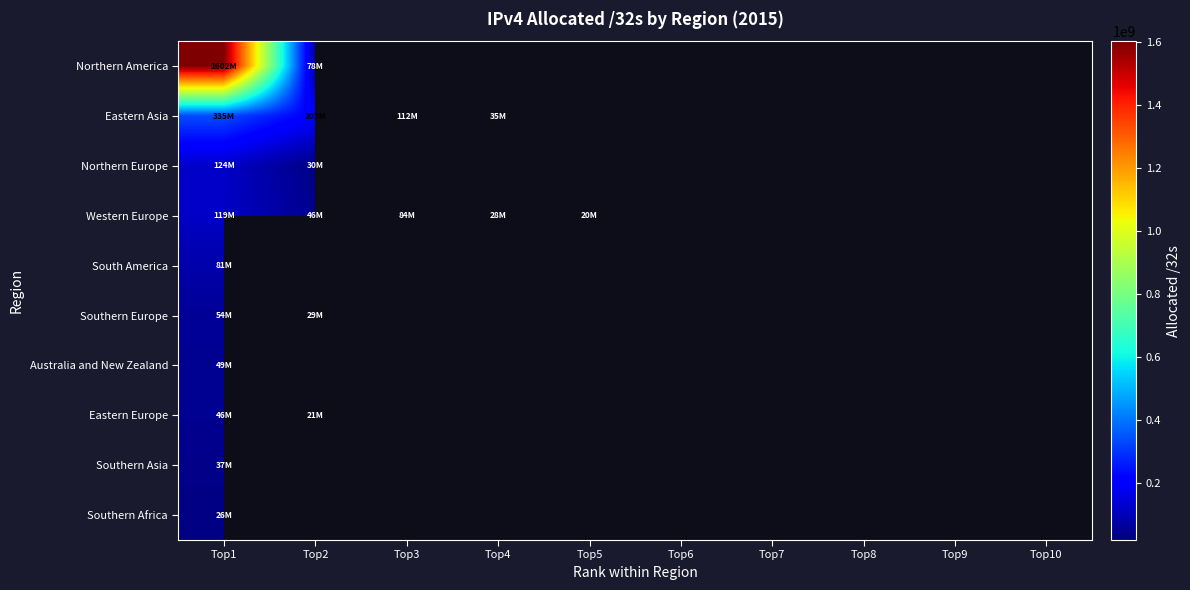

List the series in order of their peak value, highest first.

Northern America, Eastern Asia, Northern Europe, Western Europe, South America, Southern Europe, Australia and New Zealand, Eastern Europe, Southern Asia, Southern Africa